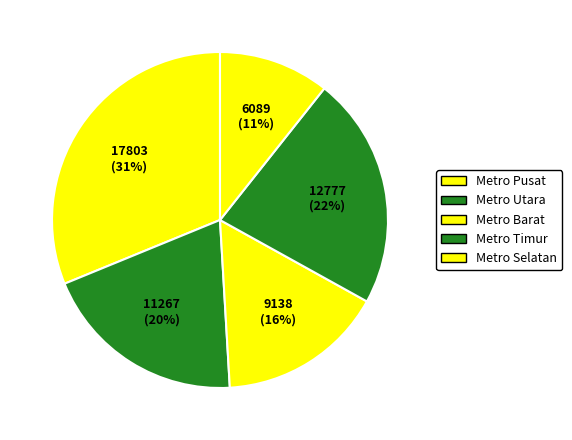

Does Metro Utara represent more than half of the total?

No